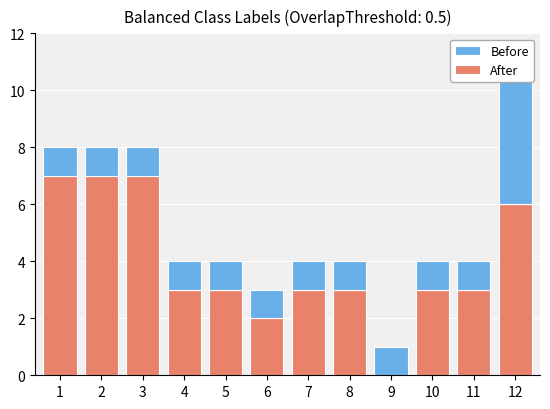

Rank the categories by After value from lowest to highest.

9, 6, 4, 5, 7, 8, 10, 11, 12, 1, 2, 3